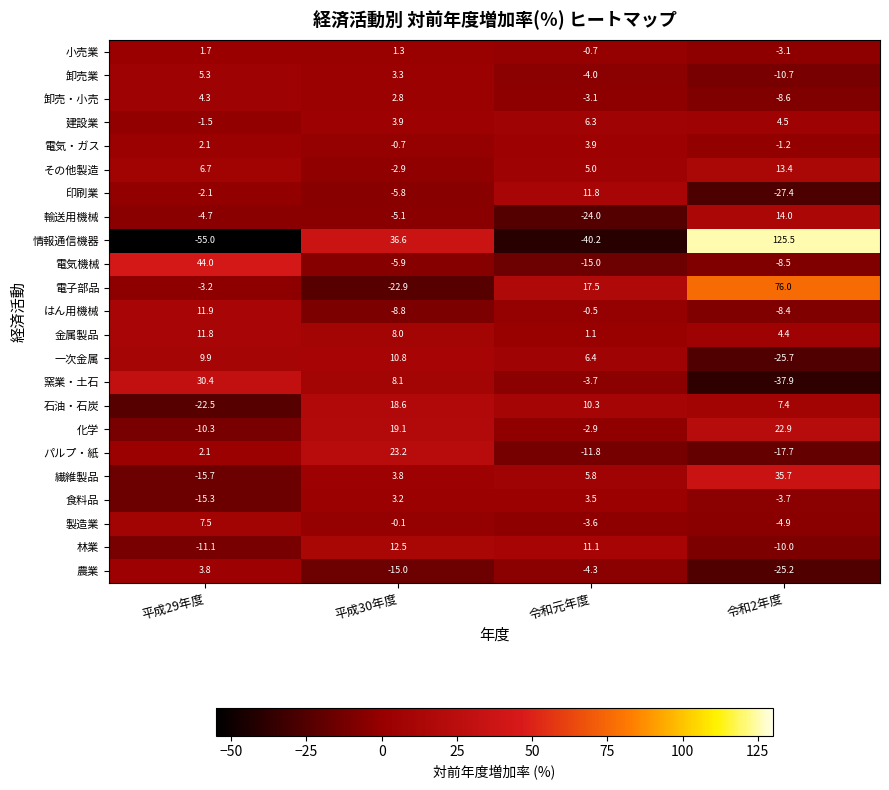

Which series changed the most between 平成29年度 and 令和元年度?

電気機械